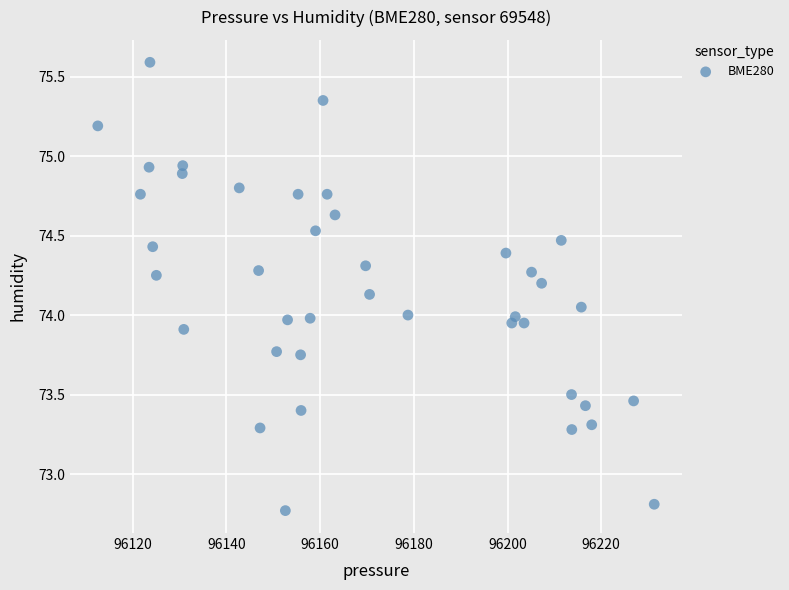

What is the range of X values (max minus min)?

118.8